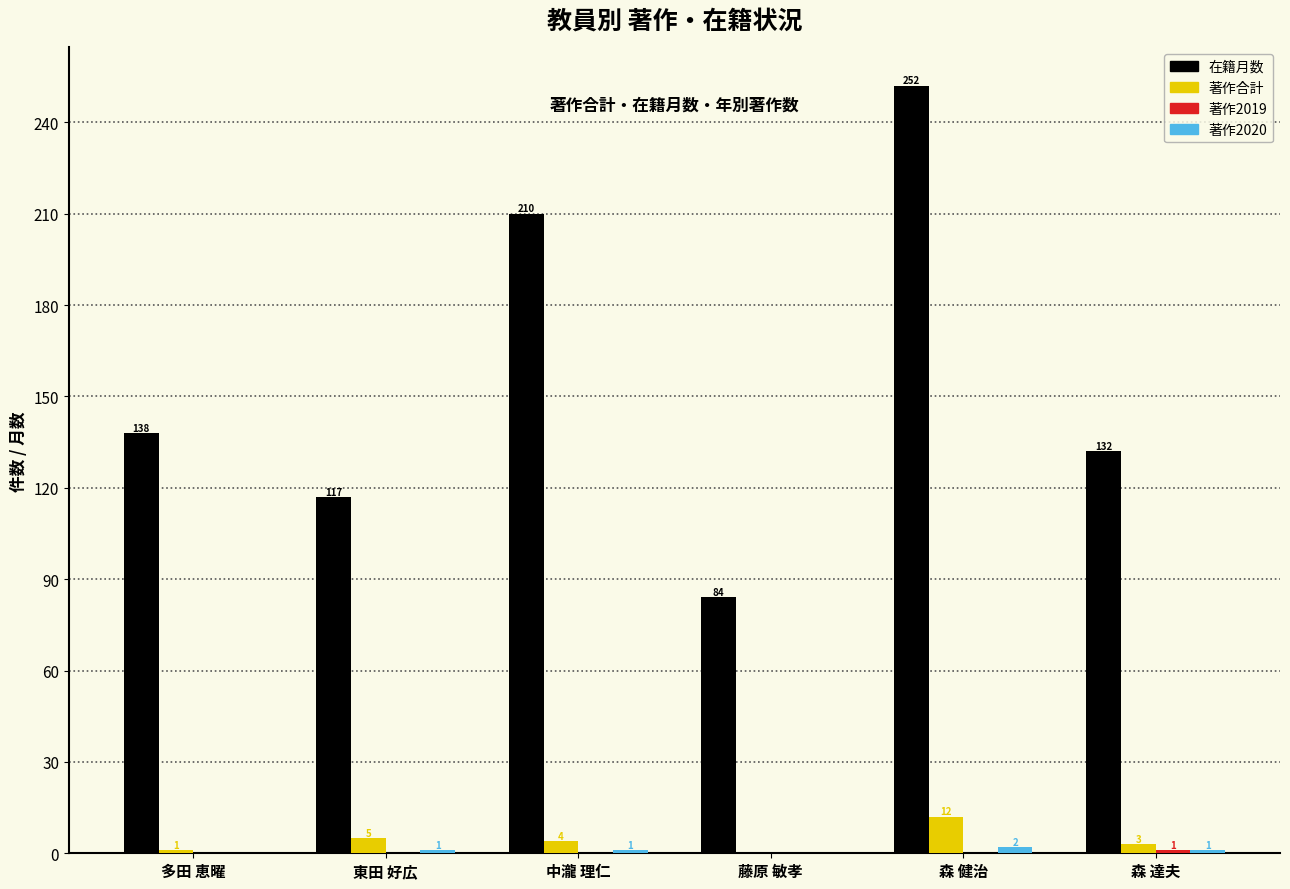

What is the total value across all series at 森 達夫?

137